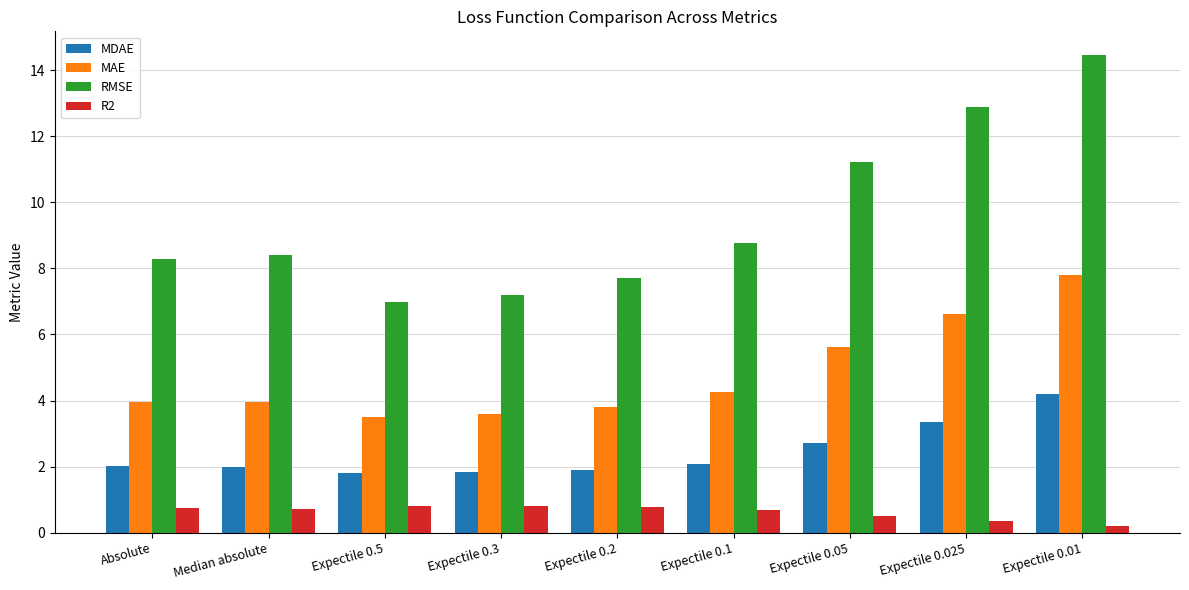

Rank the categories by RMSE value from highest to lowest.

Expectile 0.01, Expectile 0.025, Expectile 0.05, Expectile 0.1, Median absolute, Absolute, Expectile 0.2, Expectile 0.3, Expectile 0.5